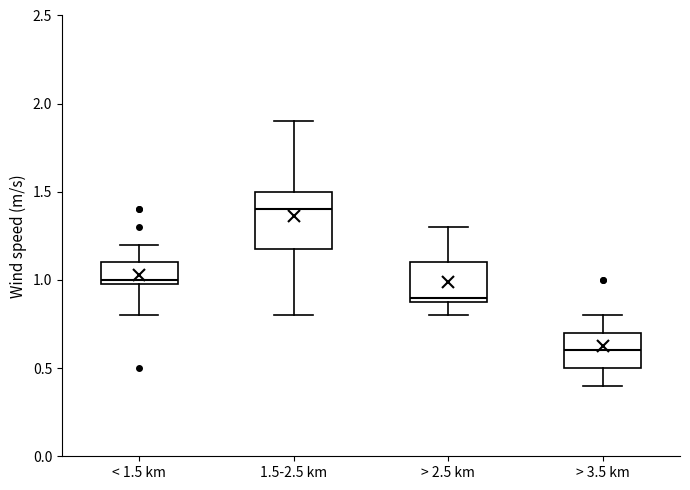

Reading left to right, read every box against the y-axis: the position of its median line, the range the box covers, and the ends of its whiskers. The values are not printed on the chart, so give them approximately, as read against the axis.

< 1.5 km: median 1.0 (just above the box's lower edge), box 1.0 to 1.1, whiskers 0.8 to 1.2
1.5-2.5 km: median 1.4, box 1.2 to 1.5, whiskers 0.8 to 1.9
> 2.5 km: median 0.9 (just above the box's lower edge), box 0.9 to 1.1, whiskers 0.8 to 1.3
> 3.5 km: median 0.6, box 0.5 to 0.7, whiskers 0.4 to 0.8